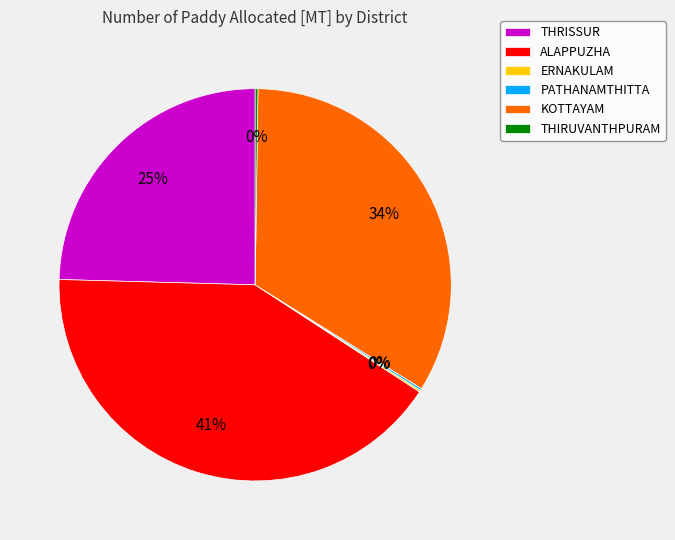

To the nearest percent, what is the difference between the largest and smallest slice percentages?

41%